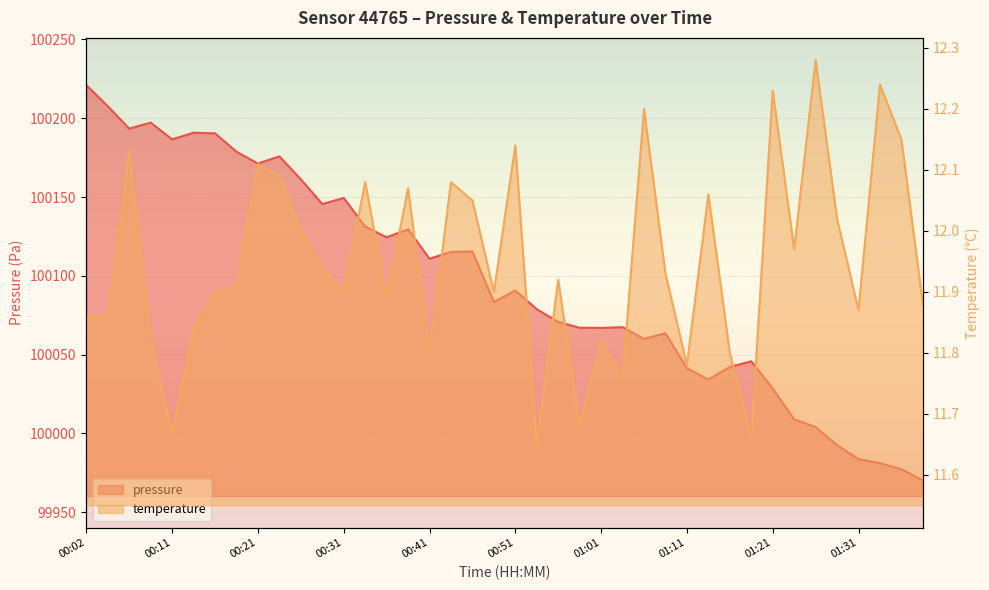

At which category is the sum across all series the highest?

00:02